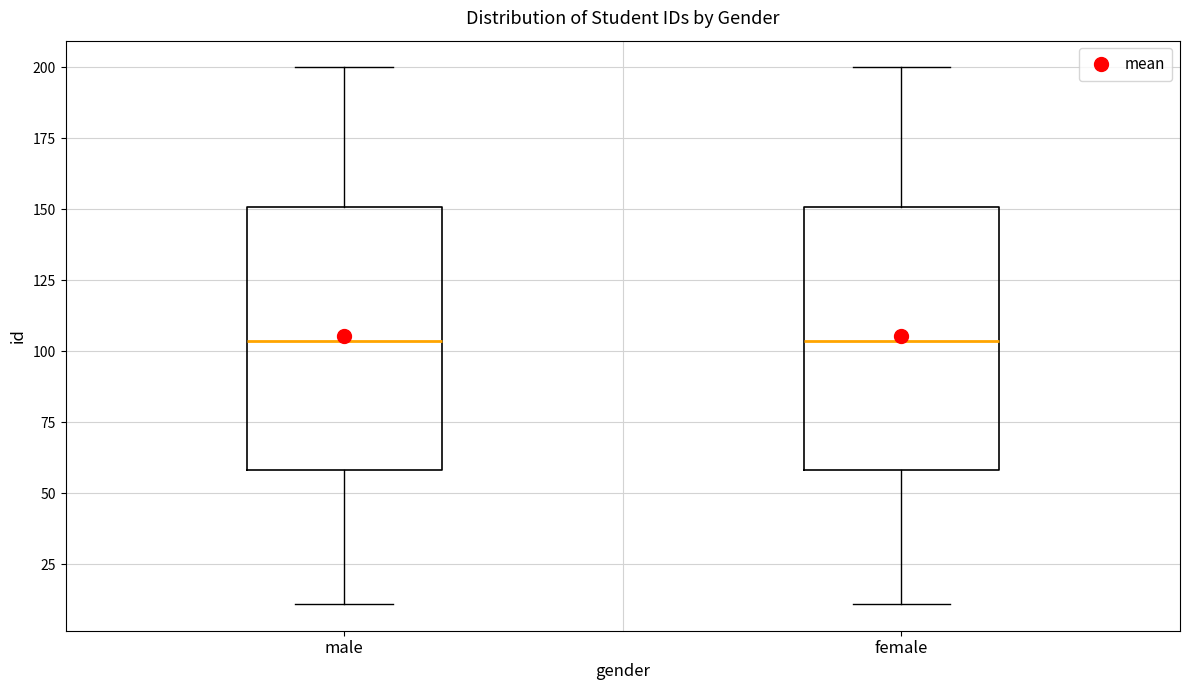

Reading left to right, transcribe this box plot: for each box, give where its median line is, the range the box spans, and where its two whiskers end, as read against the y-axis. The values are not printed on the chart, so give them approximately, as read against the axis.

male: median 105, box 60 to 150, whiskers 10 to 200
female: median 105, box 60 to 150, whiskers 10 to 200